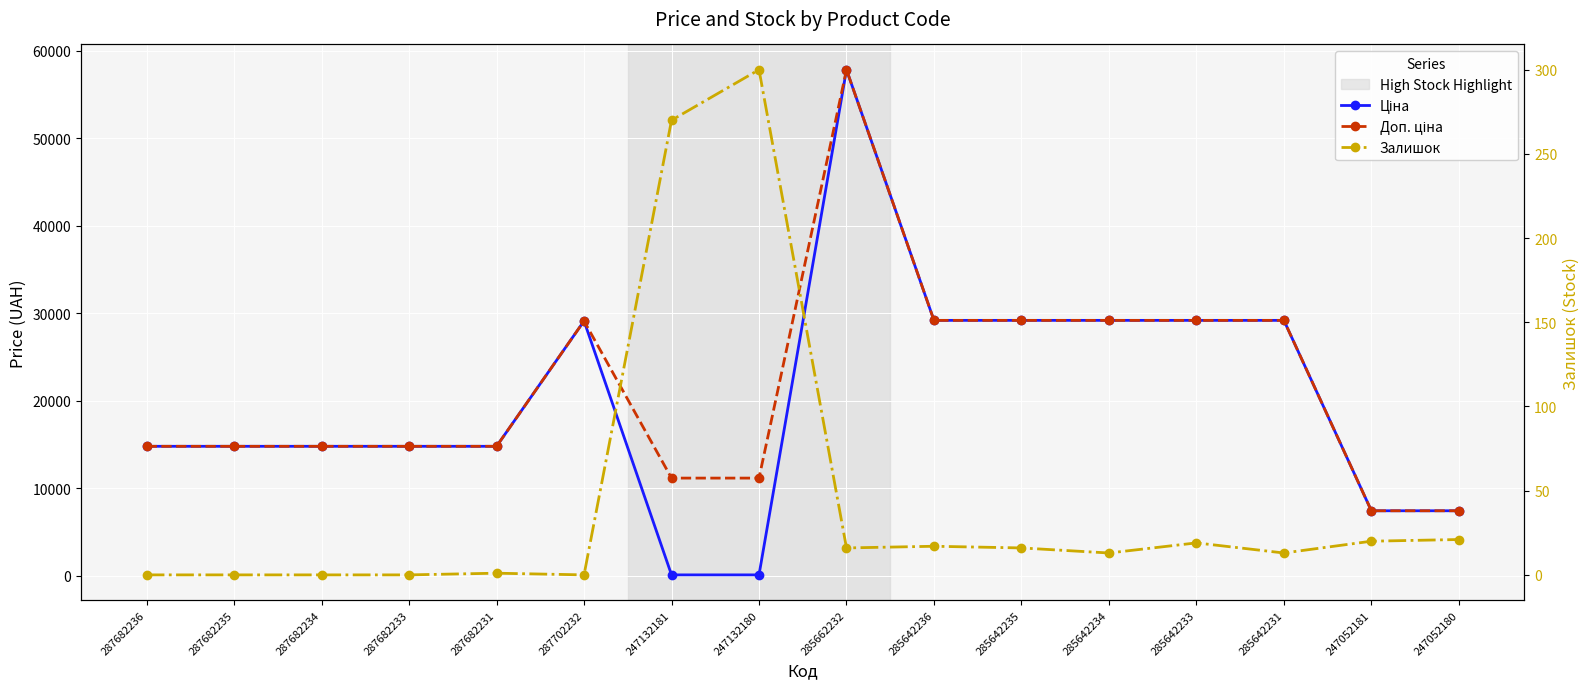

Is it true that Ціна equals 7768.2 at 285642233?

False